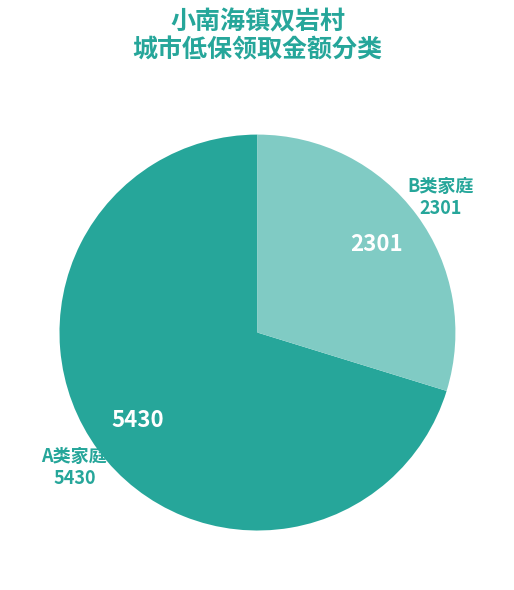

What is the ratio of the value at B类家庭 to the value at A类家庭?

0.4